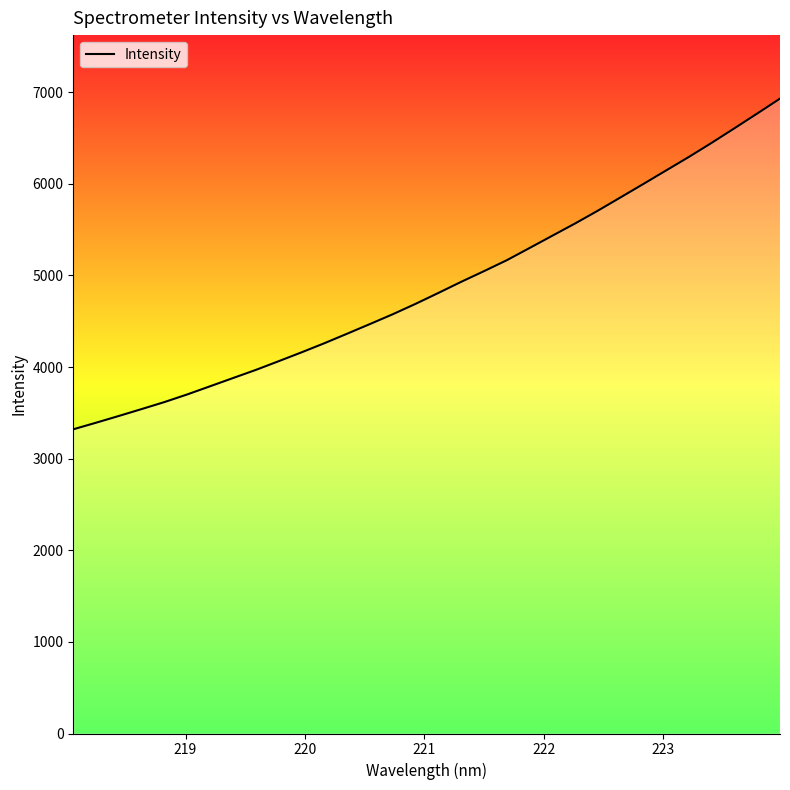

What is the average value?

4882.4